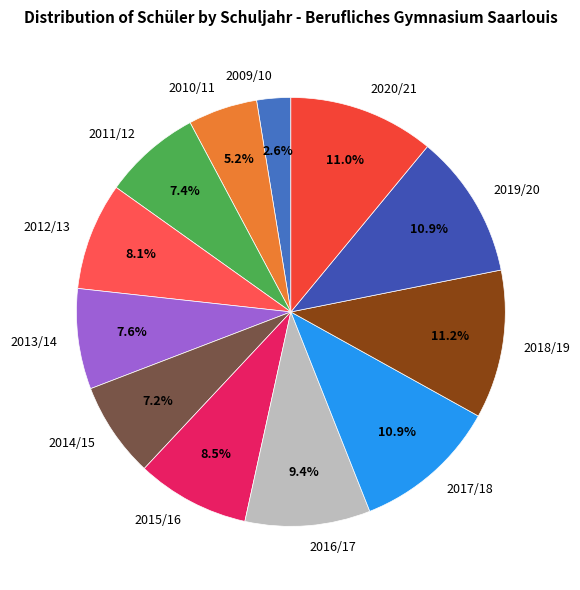

What is the smallest slice in the pie chart?

2009/10